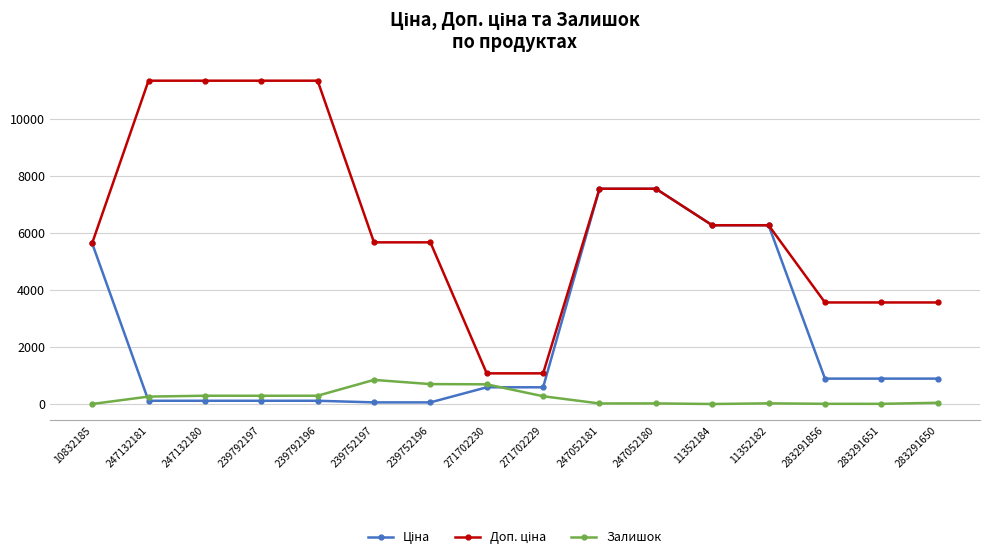

At how many categories does at least one series exceed 6580?

6